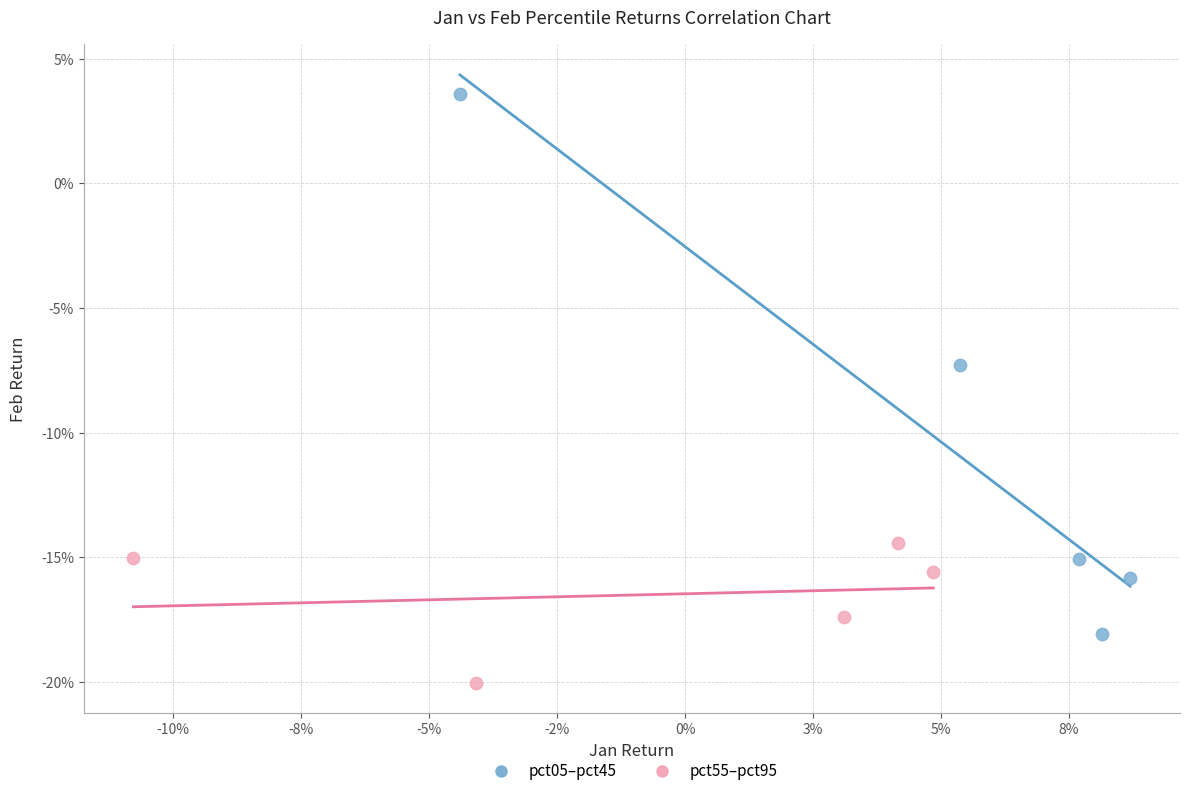

What are all the series names shown in the legend?

pct05–pct45, pct55–pct95